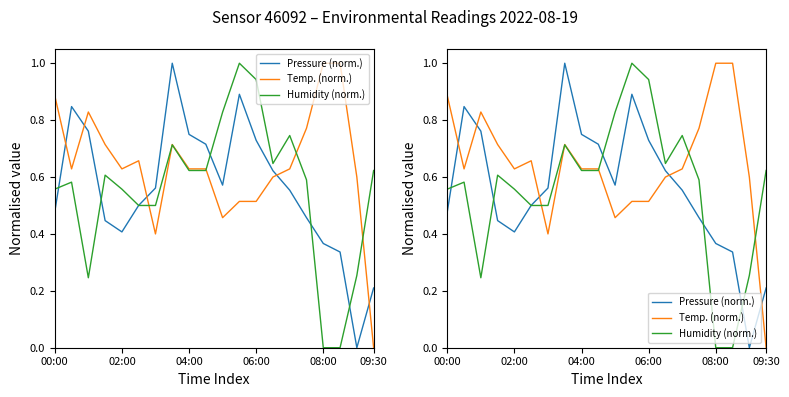

Rank the series at 7 from highest to lowest value.

Pressure (norm.), Temp. (norm.), Humidity (norm.)